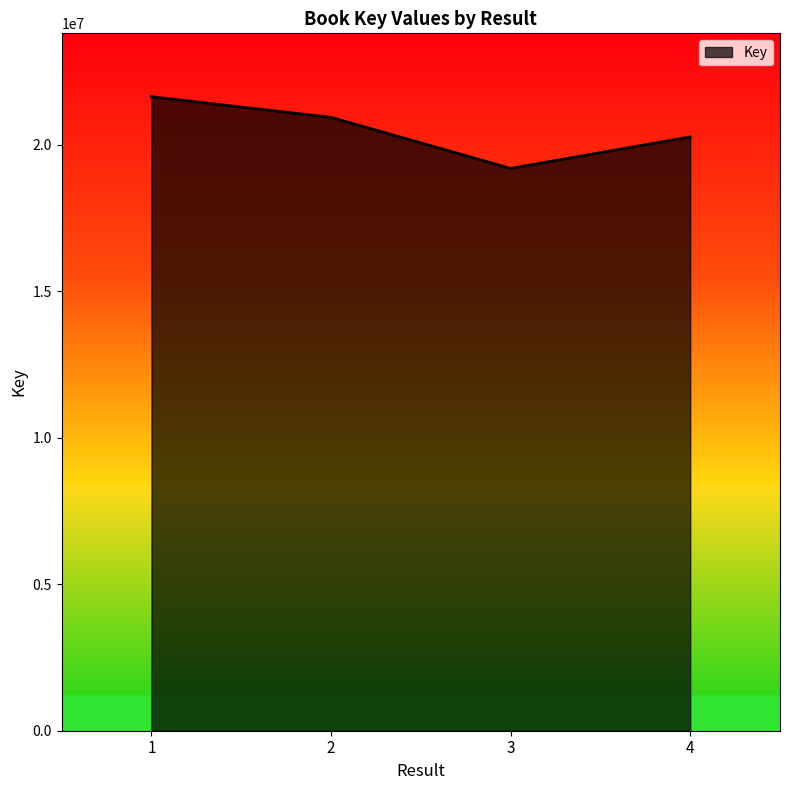

Count the number of categories in the chart.

4